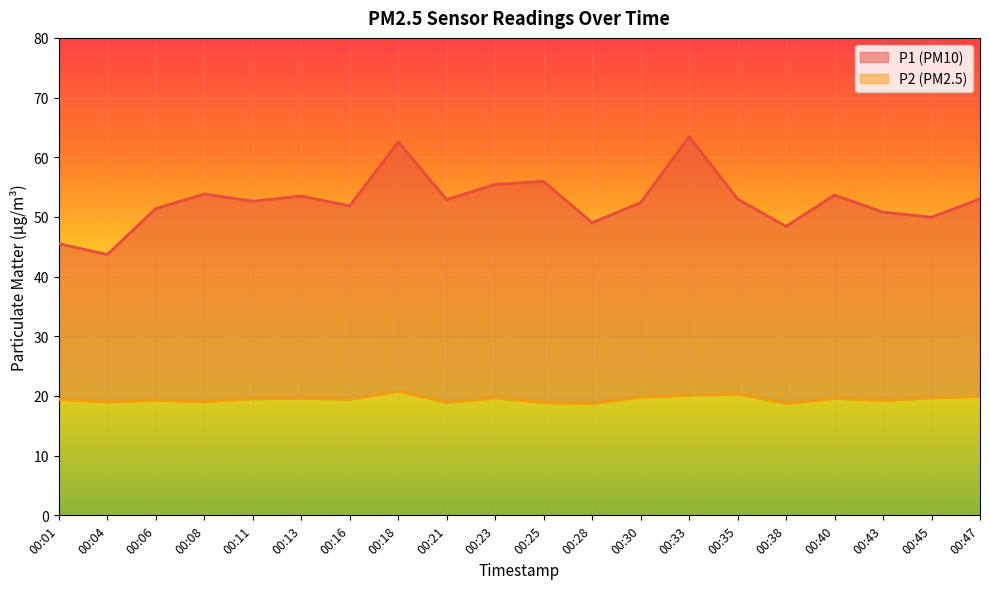

What is the spread (max minus min) of values at 00:40?

34.1